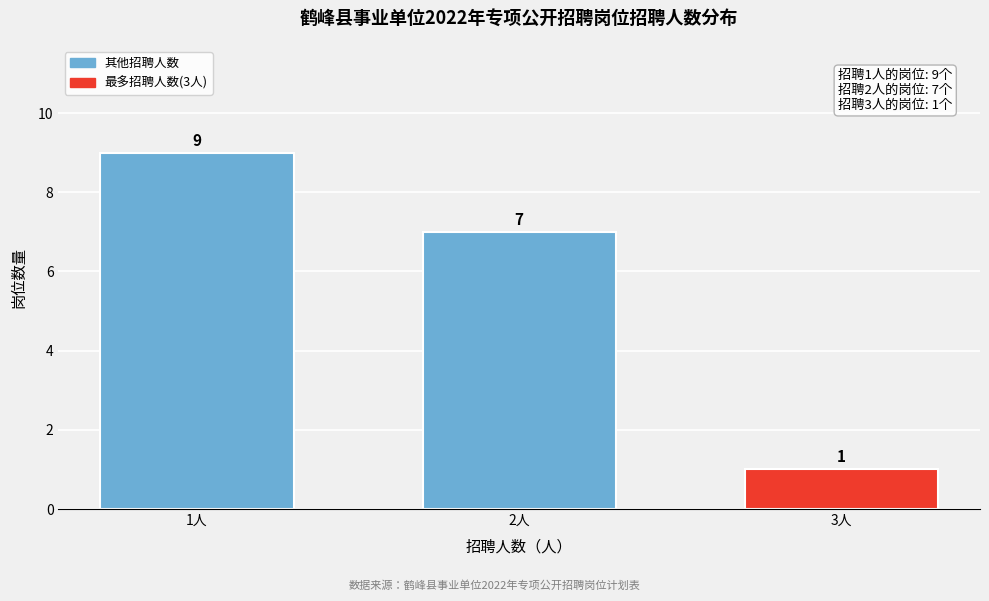

Reading left to right, list all the values displayed in this chart.

1人=9	2人=7	3人=1